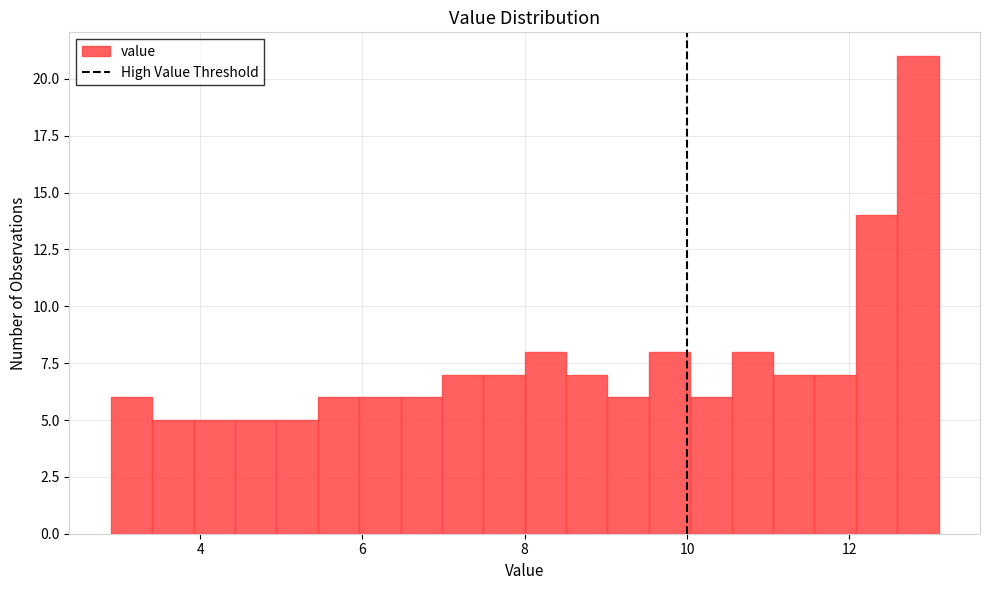

Around what value on the x-axis is the tallest bar? Give the approximate position of its centre, as read against the axis.

12.8